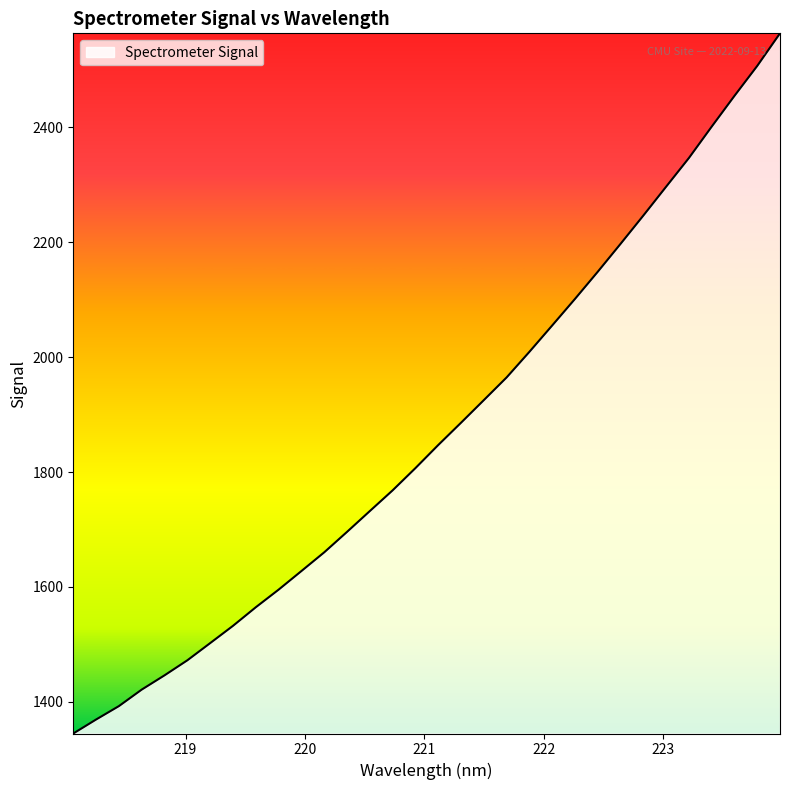

How many values are below 1847?

16